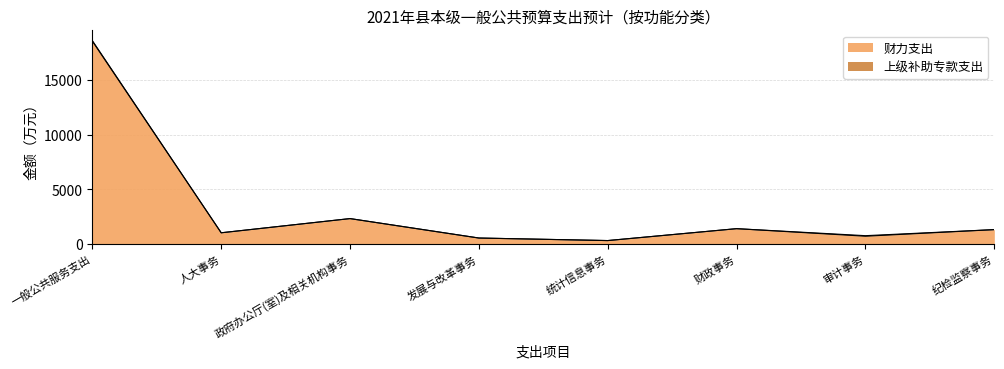

List the labels in order of value, largest first.

一般公共服务支出, 政府办公厅(室)及相关机构事务, 财政事务, 纪检监察事务, 人大事务, 审计事务, 发展与改革事务, 统计信息事务